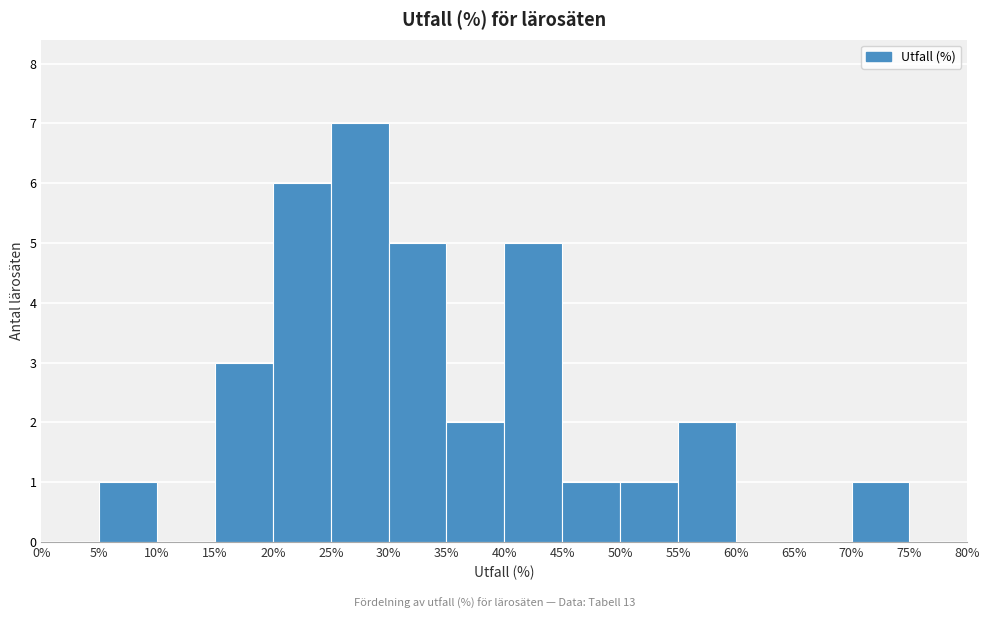

Reading left to right, list every bar in this chart as the range it spans on the x-axis followed by its height. The values are not printed on the chart, so give them approximately, as read against the axis.

0% to 5%: 0
5% to 10%: 1
10% to 15%: 0
15% to 20%: 3
20% to 25%: 6
25% to 30%: 7
30% to 35%: 5
35% to 40%: 2
40% to 45%: 5
45% to 50%: 1
50% to 55%: 1
55% to 60%: 2
60% to 65%: 0
65% to 70%: 0
70% to 75%: 1
75% to 80%: 0